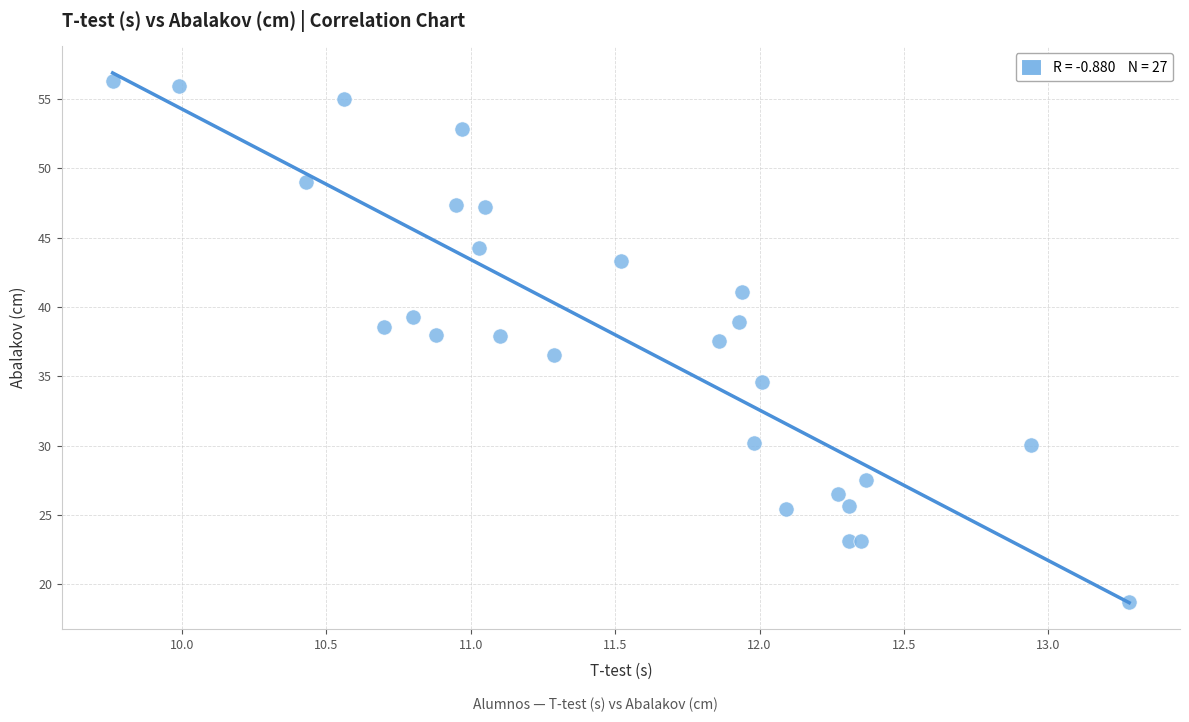

What is the range of Y values (max minus min)?

37.6